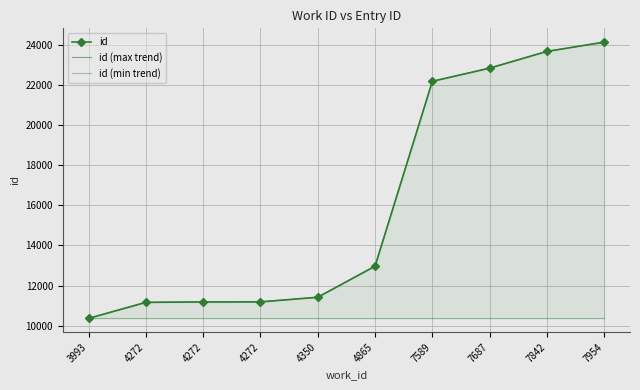

What is the difference between the highest and lowest values at 4272?

798